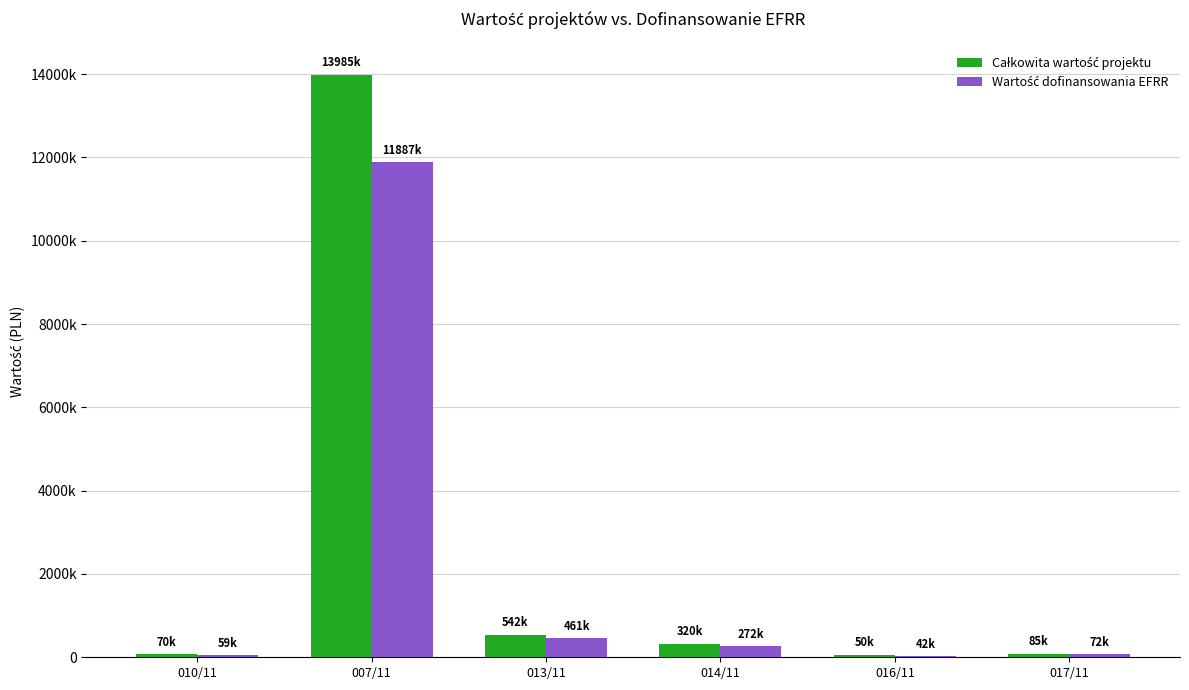

At which category is the sum across all series the highest?

007/11